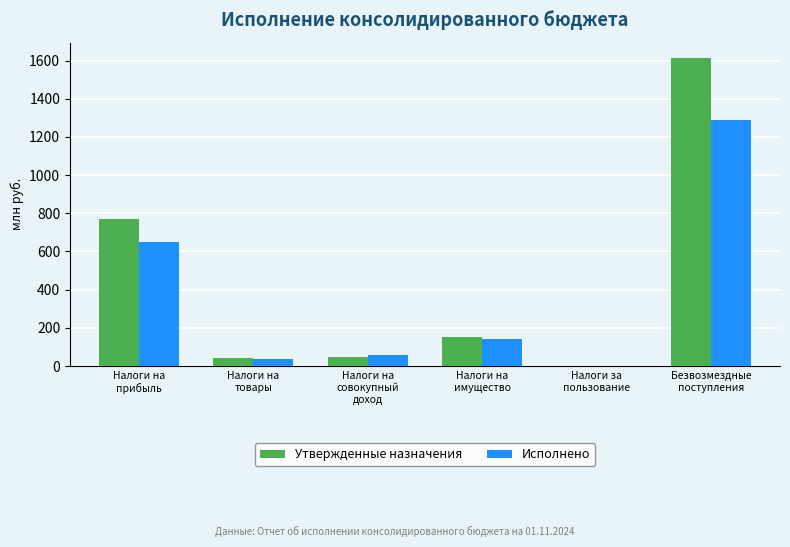

Does the chart contain stacked bars?

No